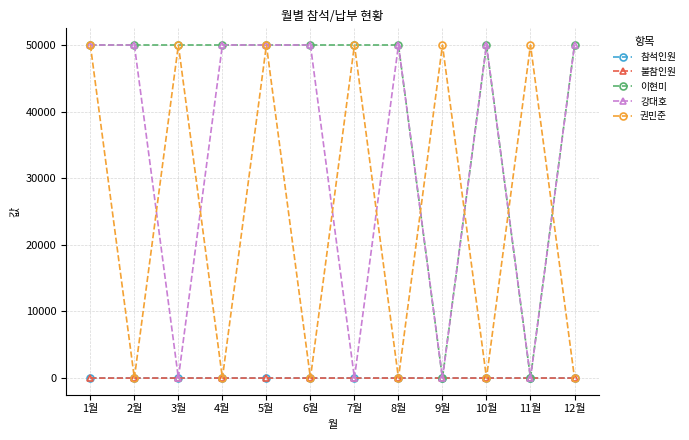

True or false: 권민준 has more than 0 points higher than both neighbors.

True